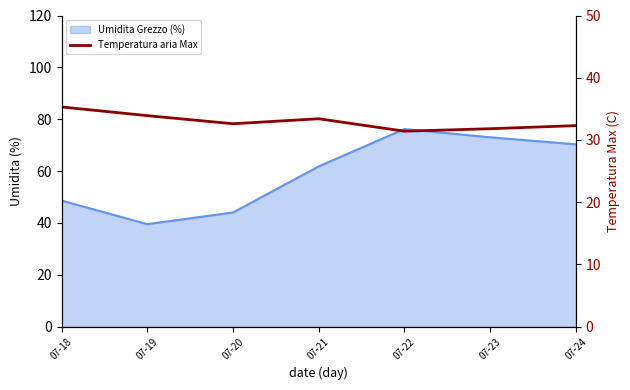

How many categories are shown in the chart?

7